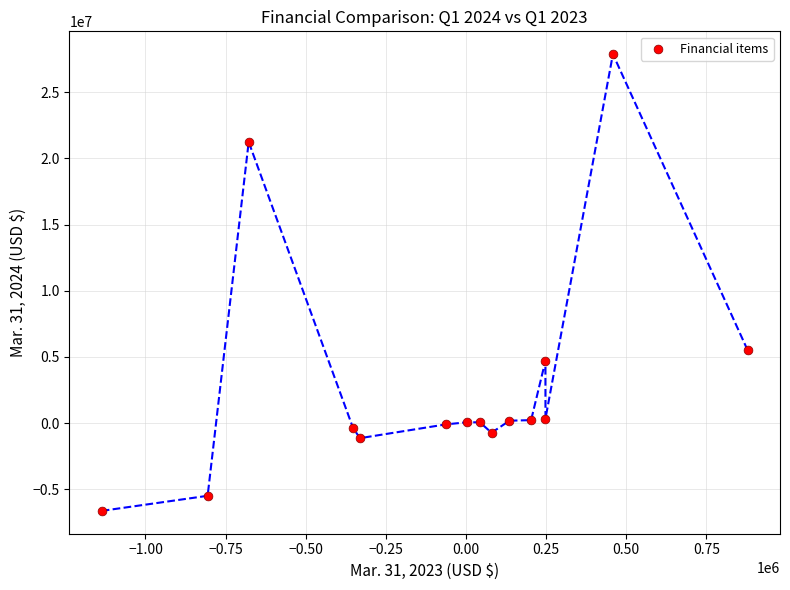

What is the range of Y values (max minus min)?

34519877